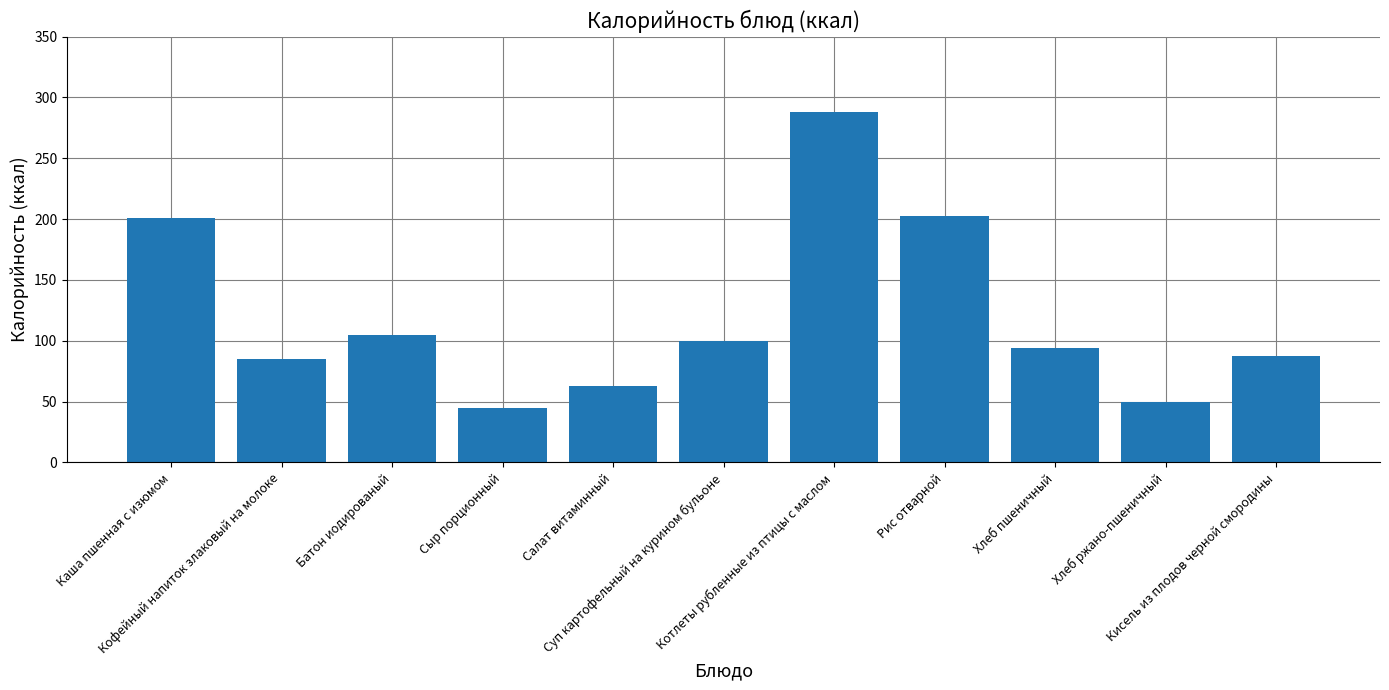

What is the difference between the second highest and second lowest values?

153.3